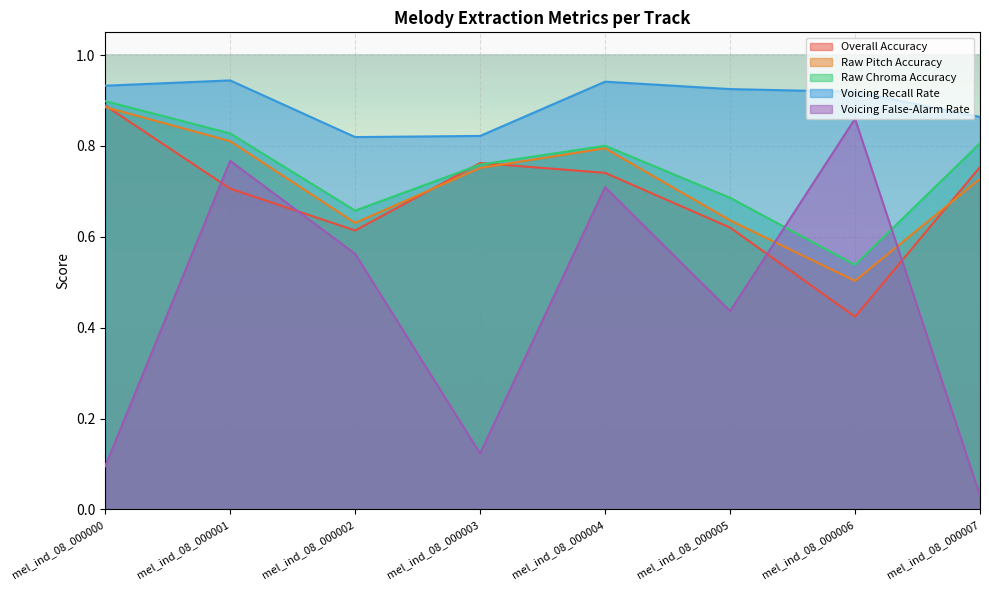

Is it true that Voicing False-Alarm Rate equals 0.0 at mel_ind_08_000007?

False